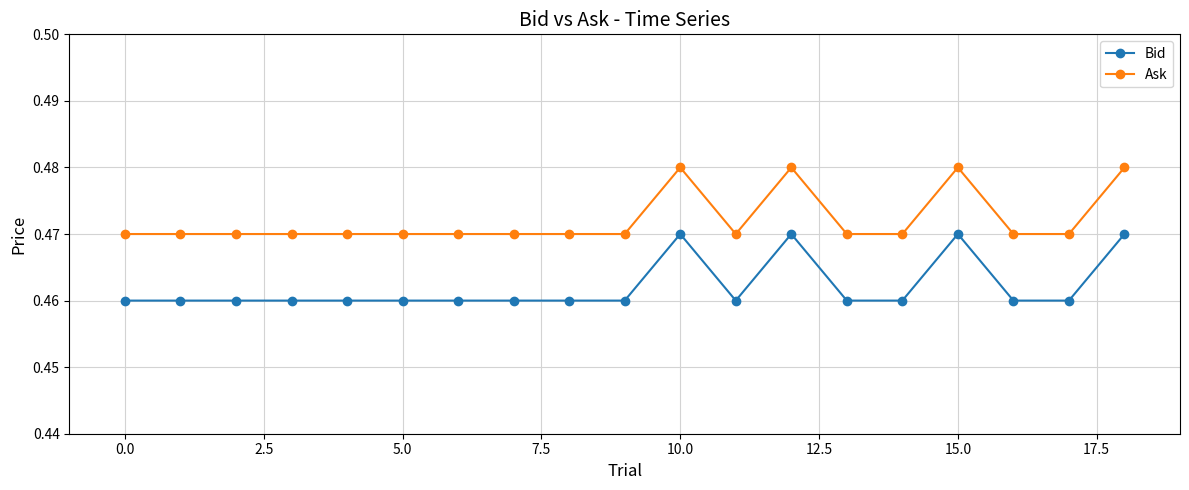

Which series has the widest spread of values?

Ask